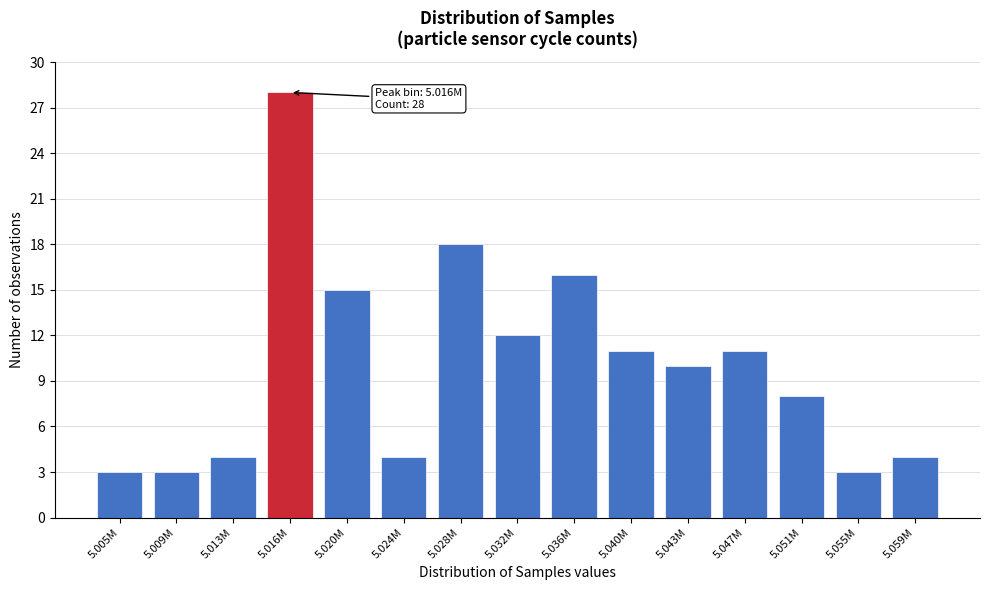

Reading left to right, transcribe all the data shown in this chart.

5.005M=3	5.009M=3	5.013M=4	5.016M=28	5.020M=15	5.024M=4	5.028M=18	5.032M=12	5.036M=16	5.040M=11	5.043M=10	5.047M=11	5.051M=8	5.055M=3	5.059M=4